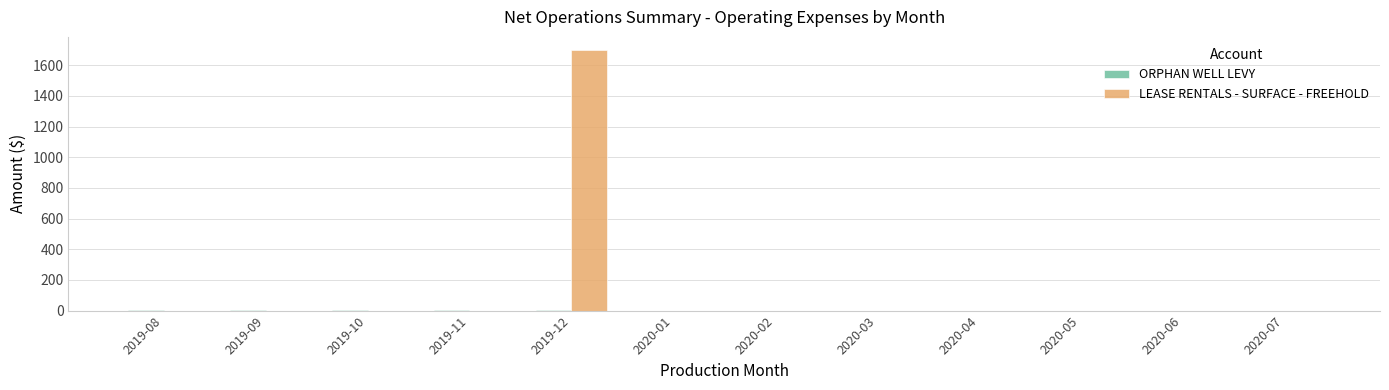

At which category is the sum across all series the highest?

2019-12